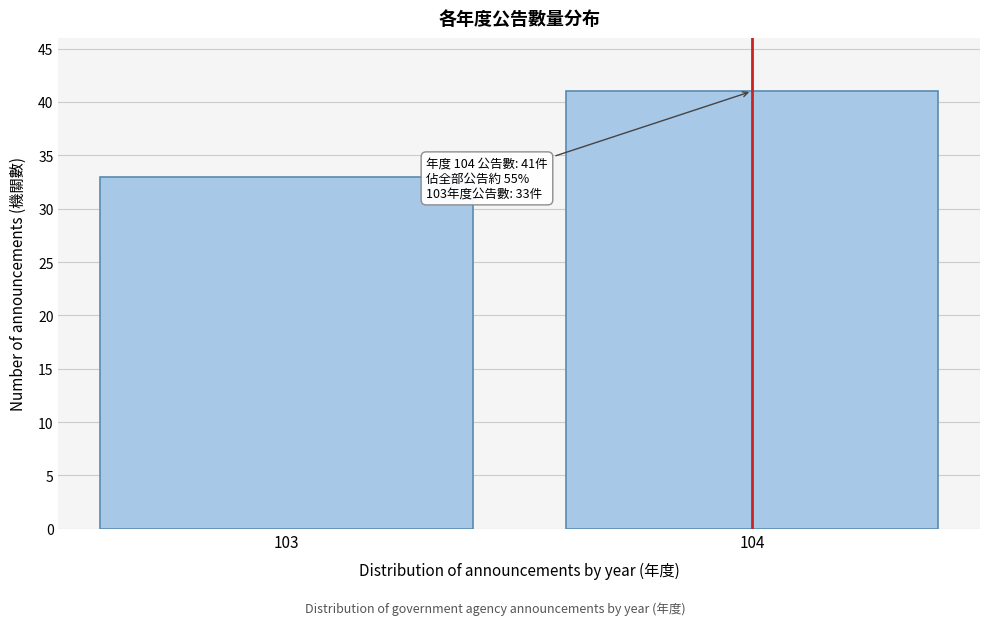

Reading left to right, extract all data points from this chart.

103=33	104=41